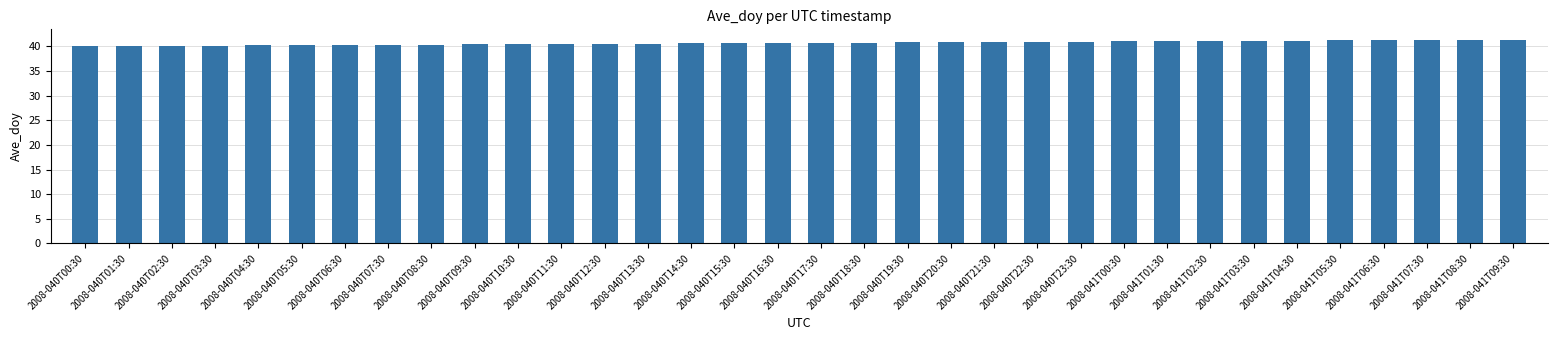

Read the value at 2008-041T04:30.

41.2